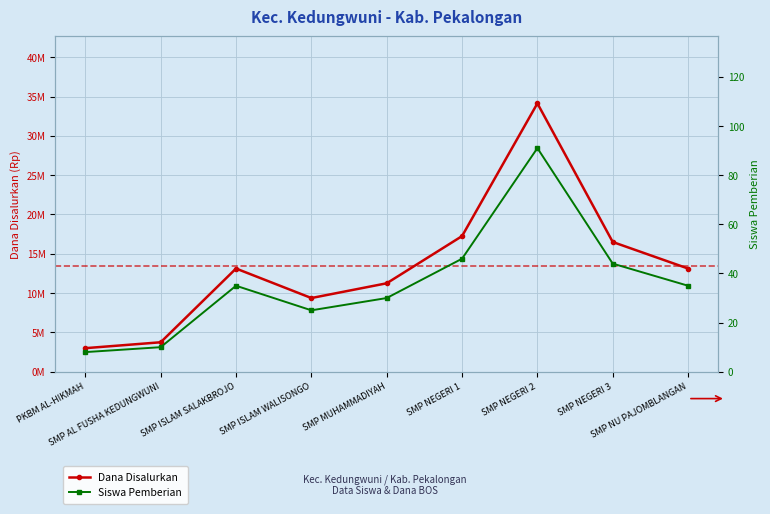

Where is the first local minimum for Siswa Pemberian?

SMP ISLAM WALISONGO